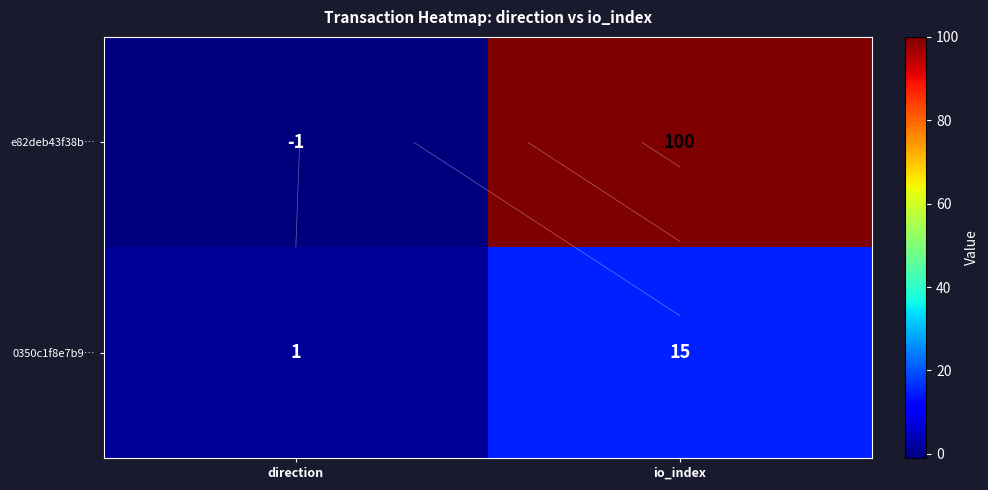

Is the value of 0350c1f8e7b9… at direction greater than the value of e82deb43f38b… at io_index?

No